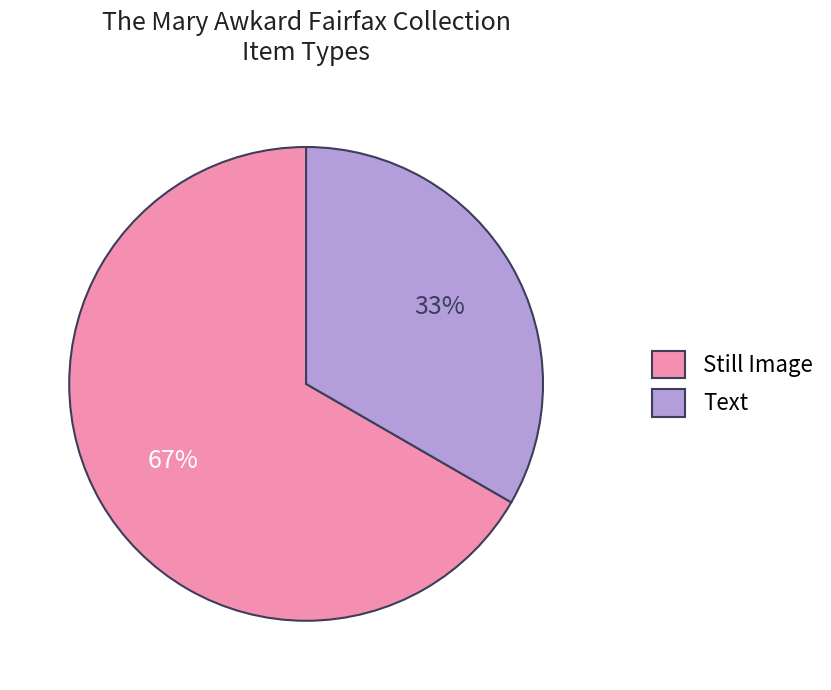

To the nearest percent, what is the average slice percentage?

50%